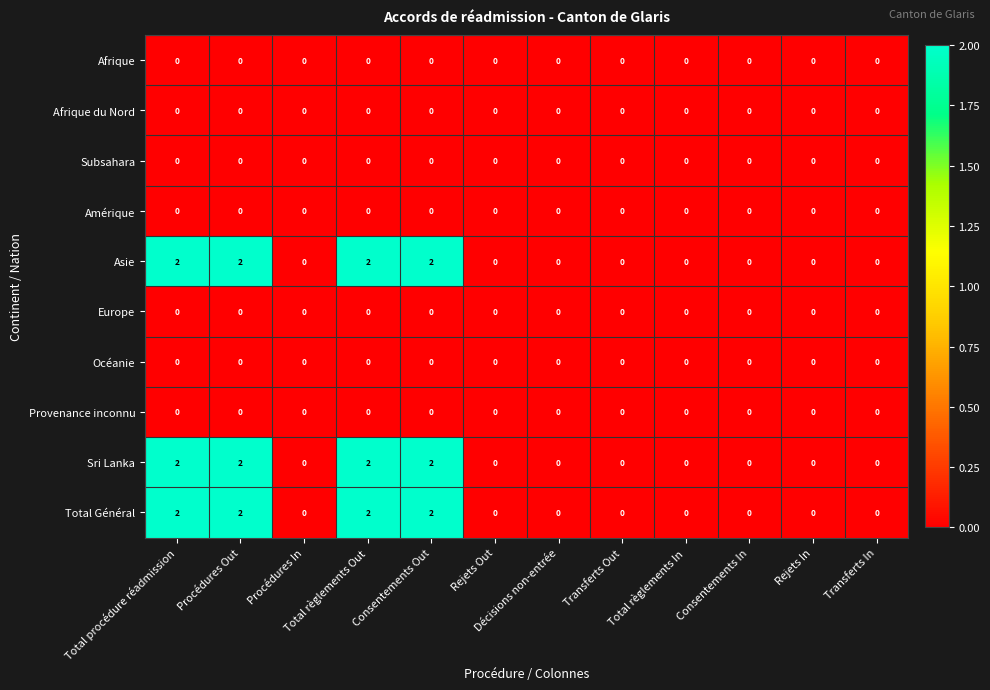

At how many categories does at least one series exceed 1?

4